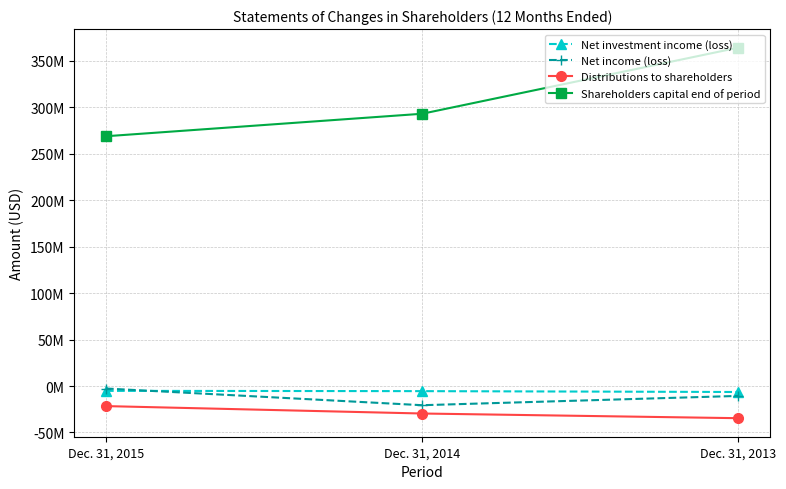

Which category has the highest value in the Distributions to shareholders series?

Dec. 31, 2015